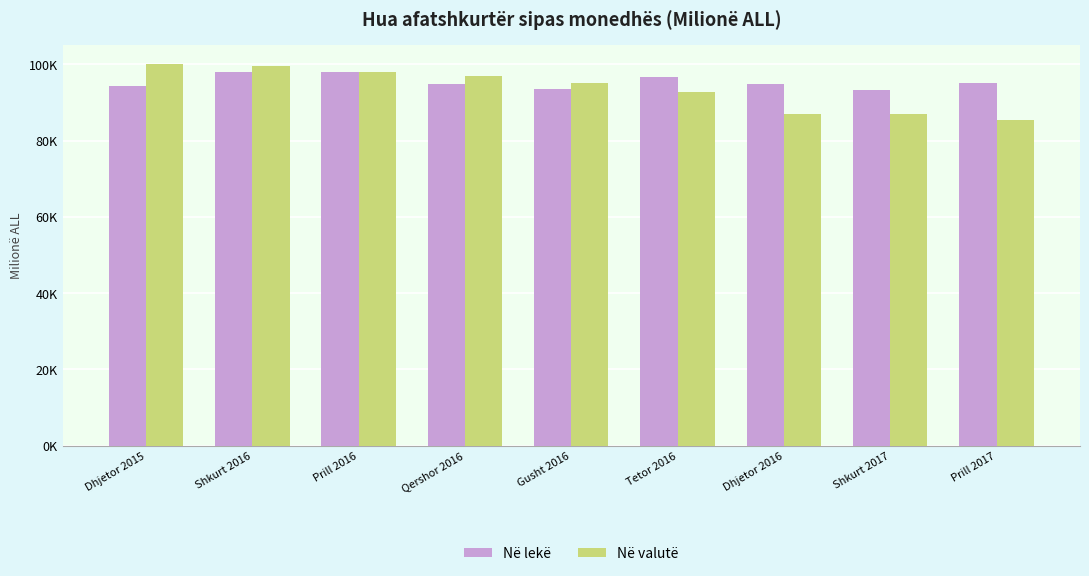

What are all the series names shown in the legend?

Në lekë, Në valutë